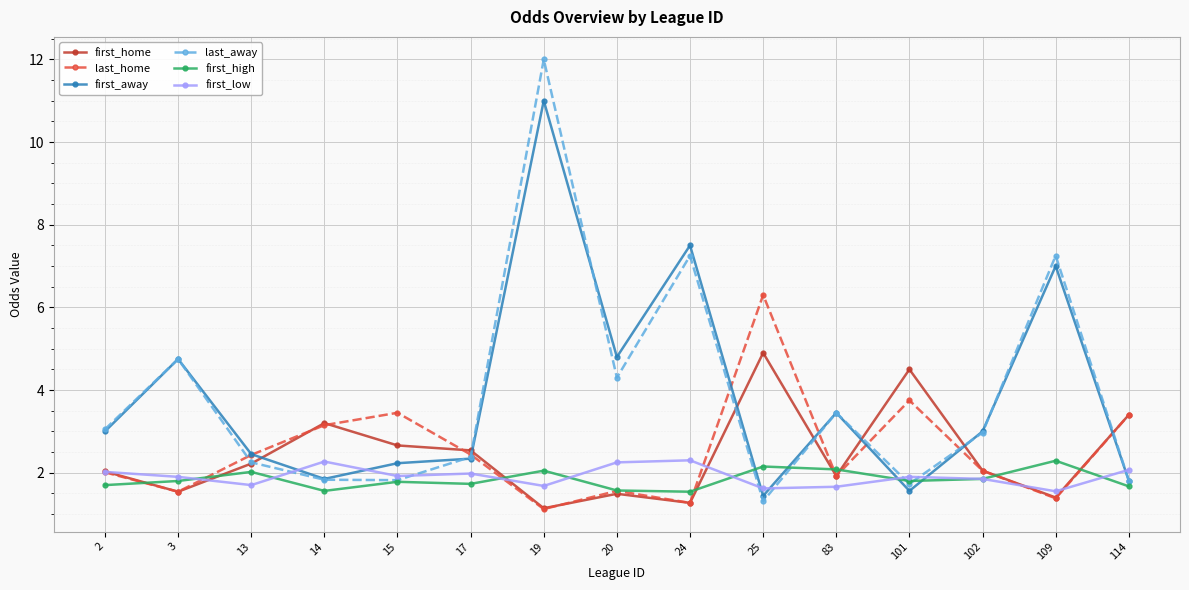

Between 17 and 109, which series saw the biggest shift?

last_away